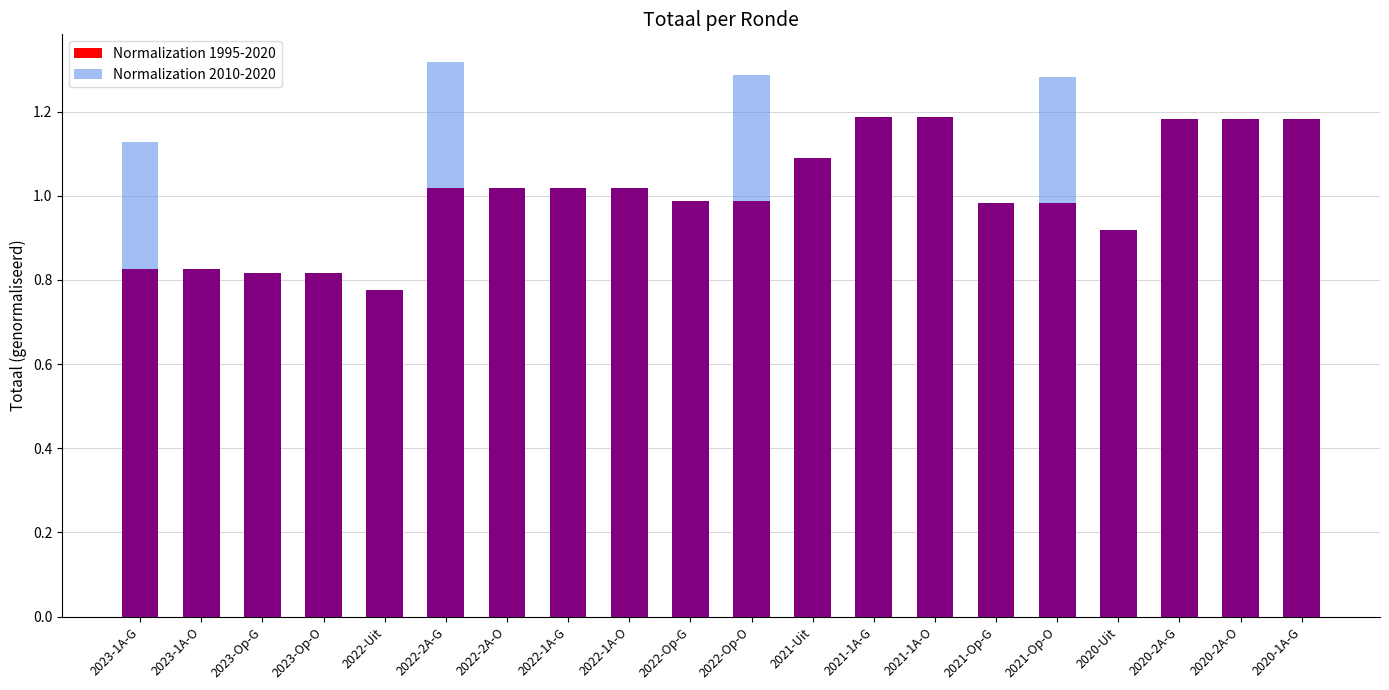

What position from the left is 2022-Uit?

5